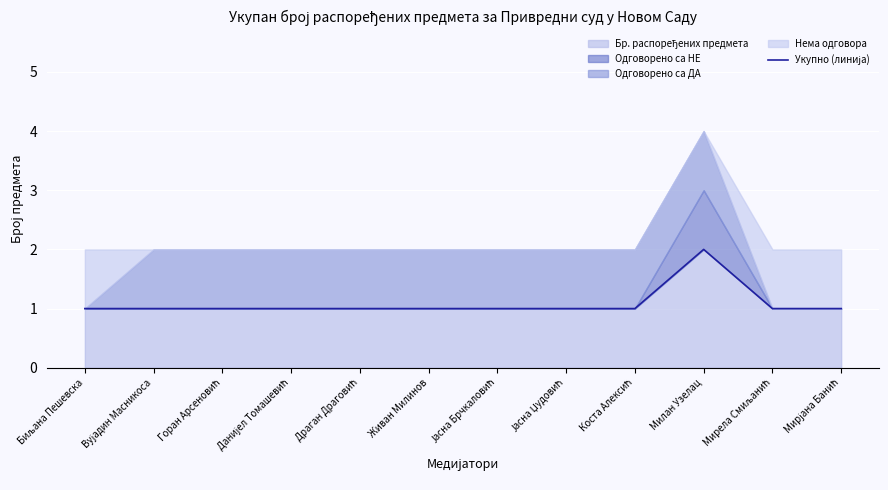

What is the label of the 3rd point from the right?

Милан Узелац